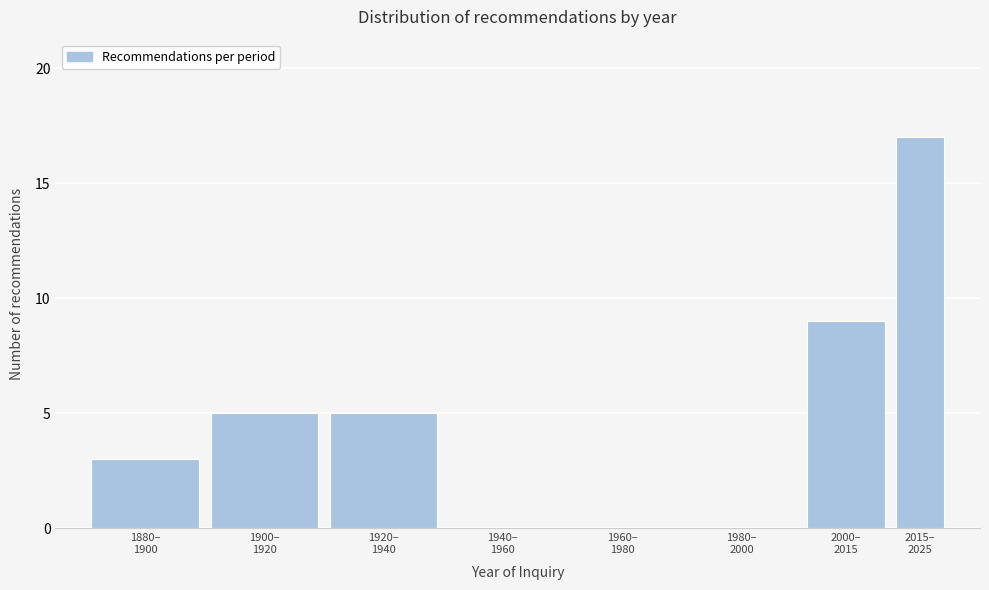

What is the maximum value shown in the chart?

17